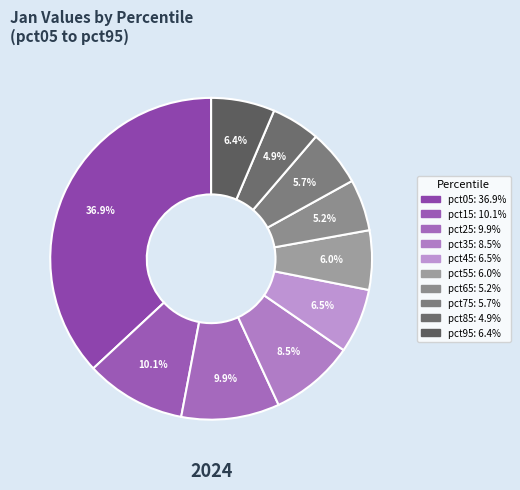

Is there a majority slice in this chart?

No